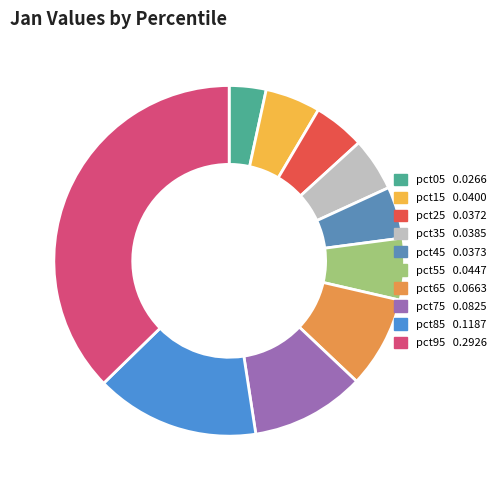

How many segments does this pie chart have?

10